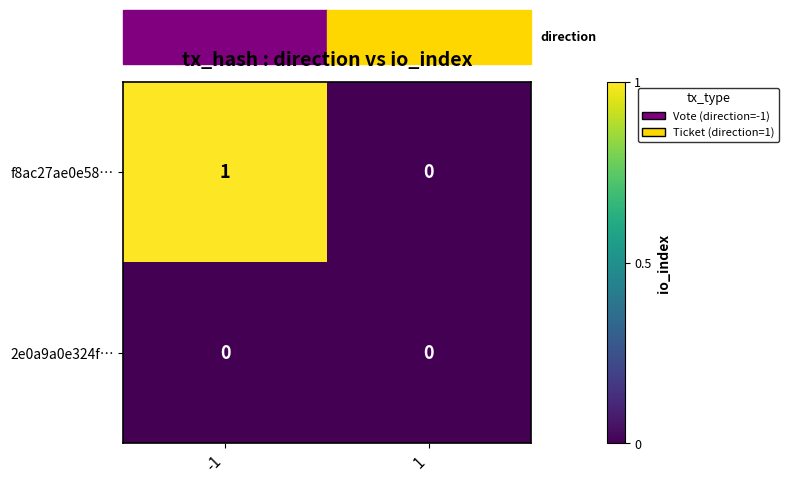

At which category does the chart reach its peak across all series?

-1